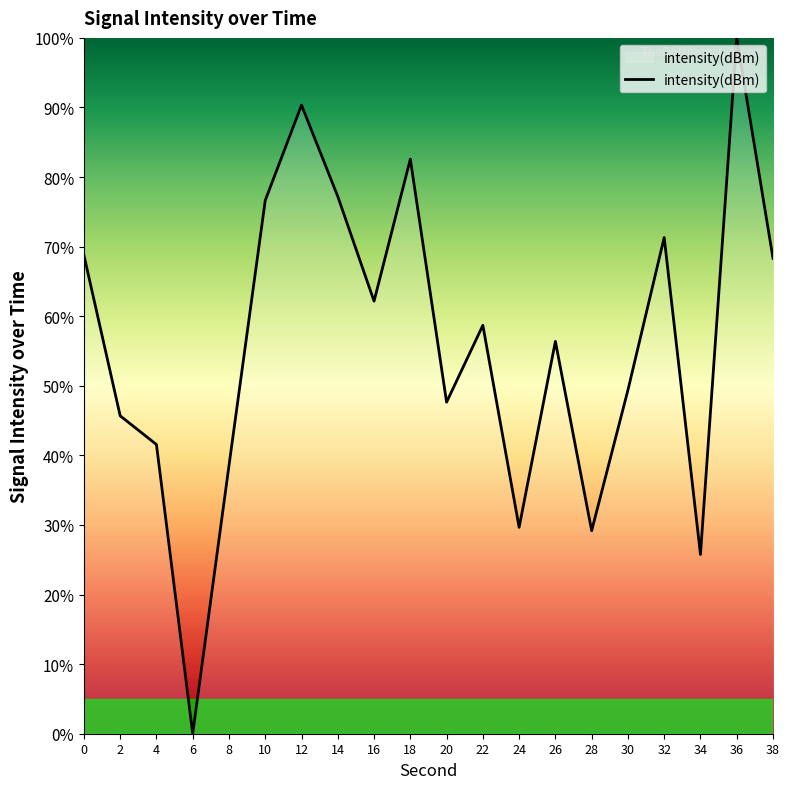

What is the difference between the values at 22 and 32?

12.6